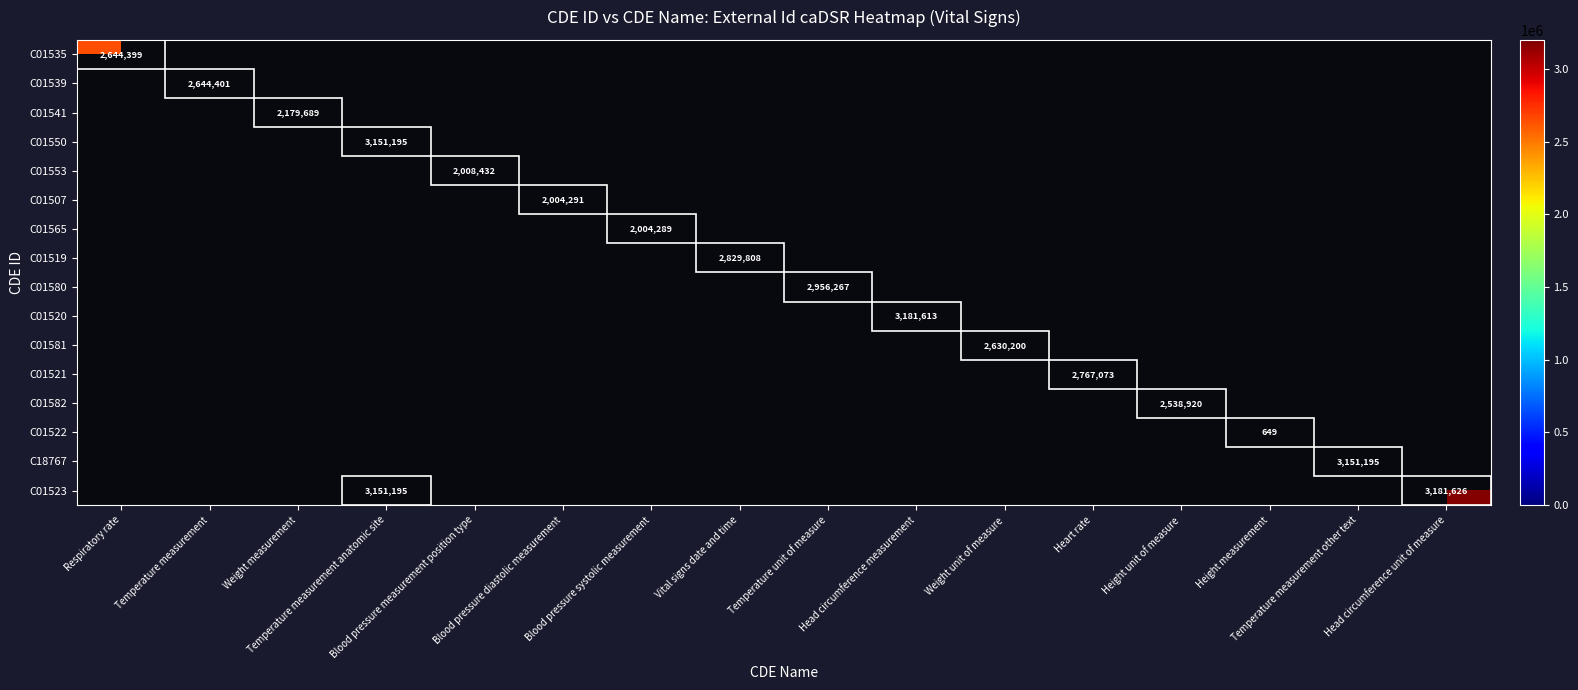

How many positive values does the C18767 series have?

1